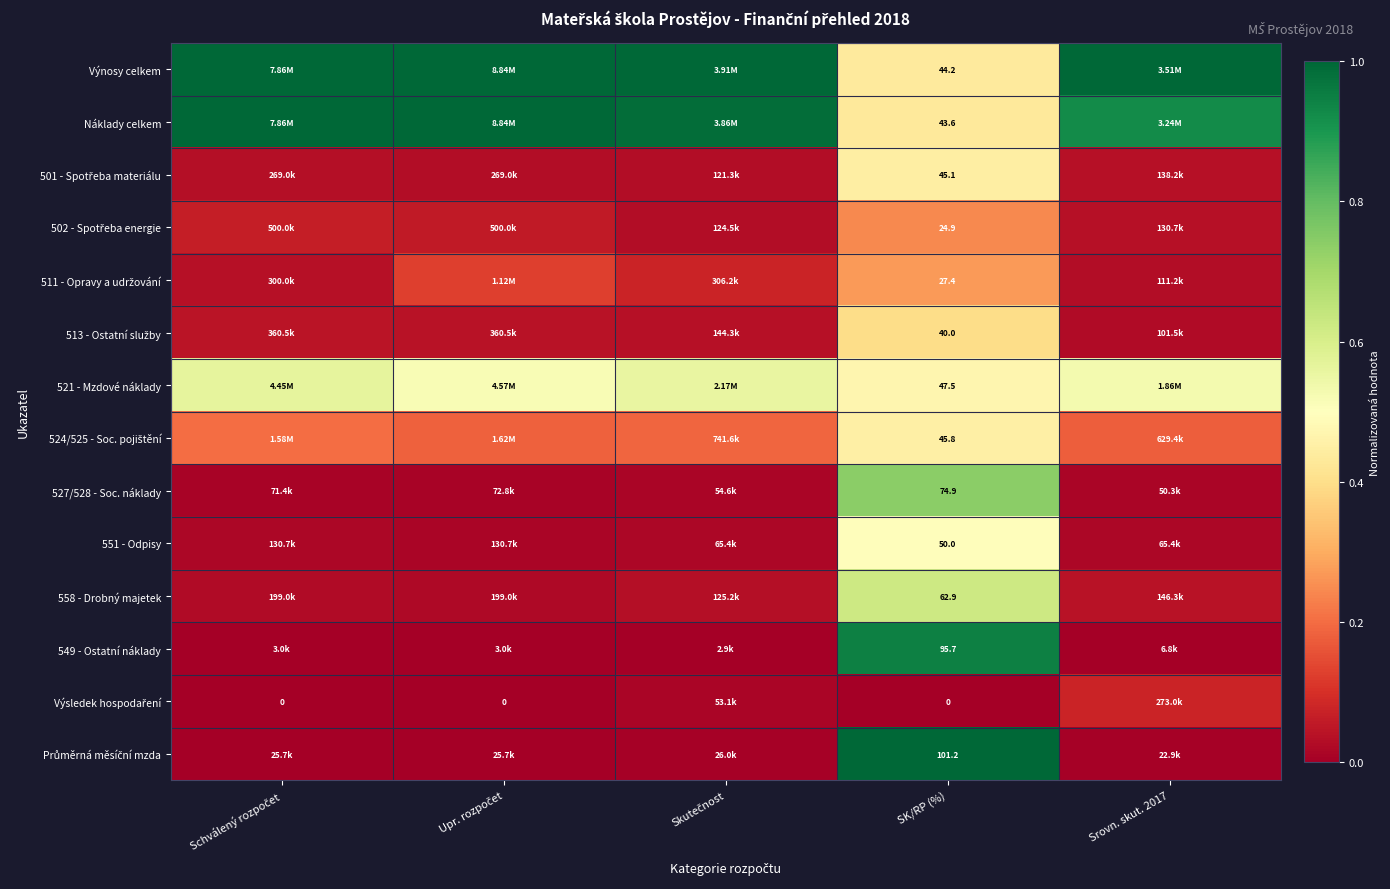

Count the 502 - Spotřeba energie values in the range 0 to 1.

5